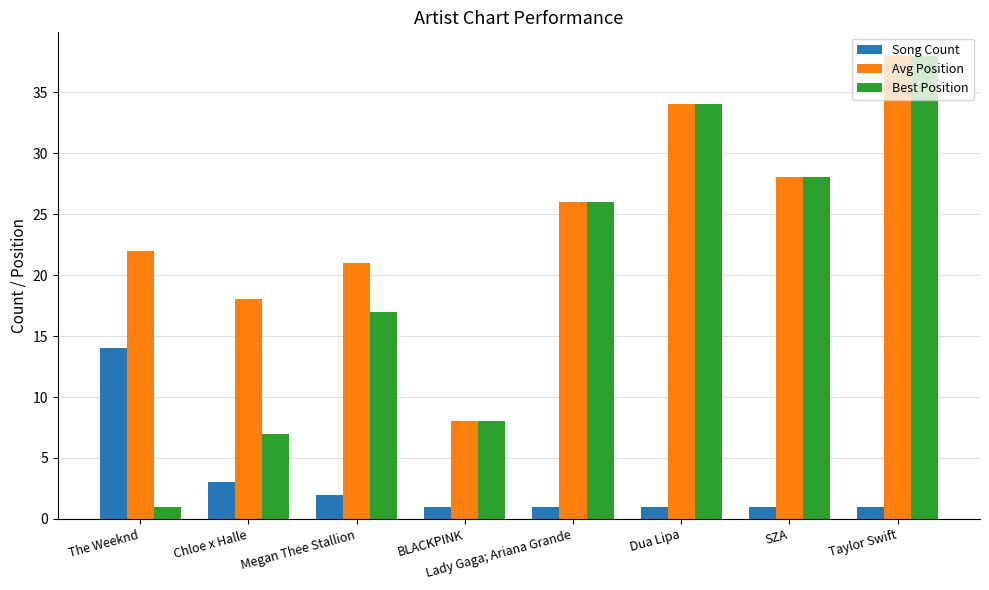

What are all the series names shown in the legend?

Song Count, Avg Position, Best Position